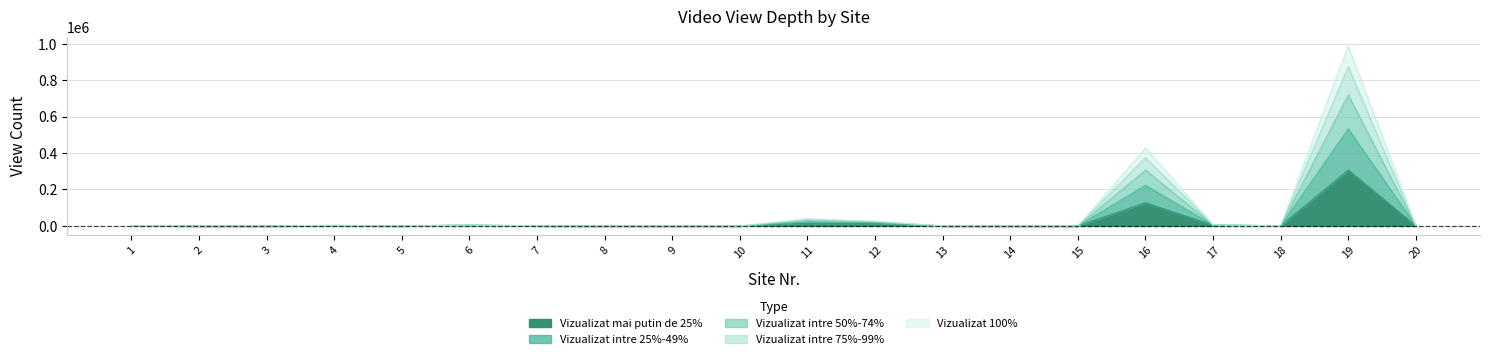

True or false: Vizualizat intre 75%-99% and Vizualizat intre 50%-74% intersect in this chart.

False